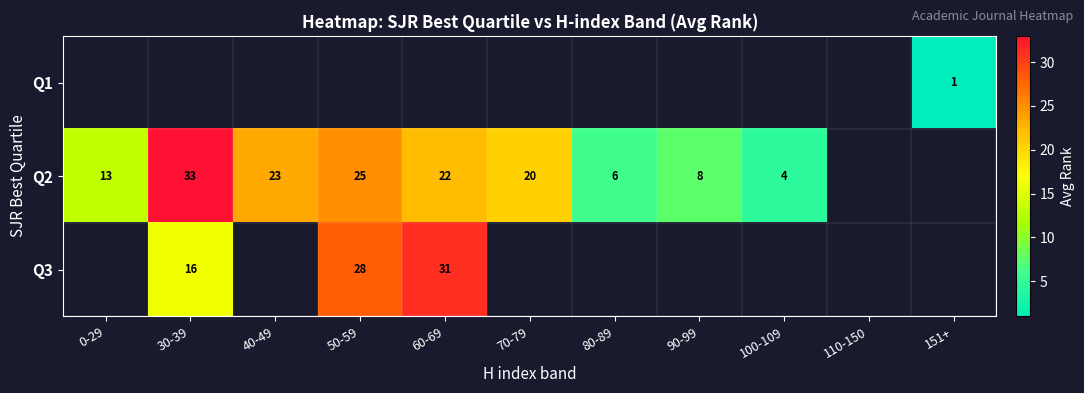

The Q3 series shows 31 at 60-69. True or false?

True